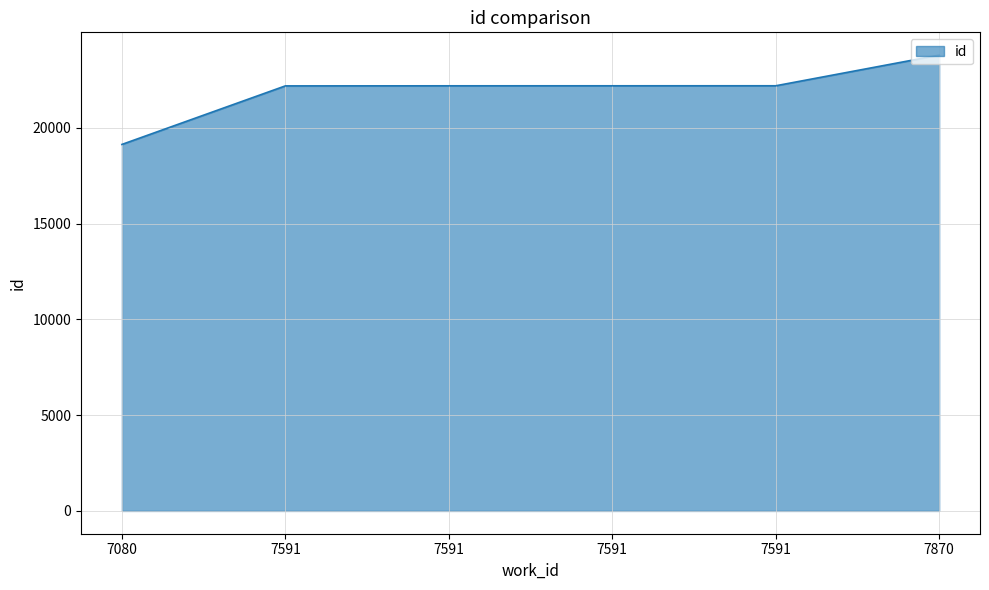

Does the chart display data point markers on the line(s)?

No